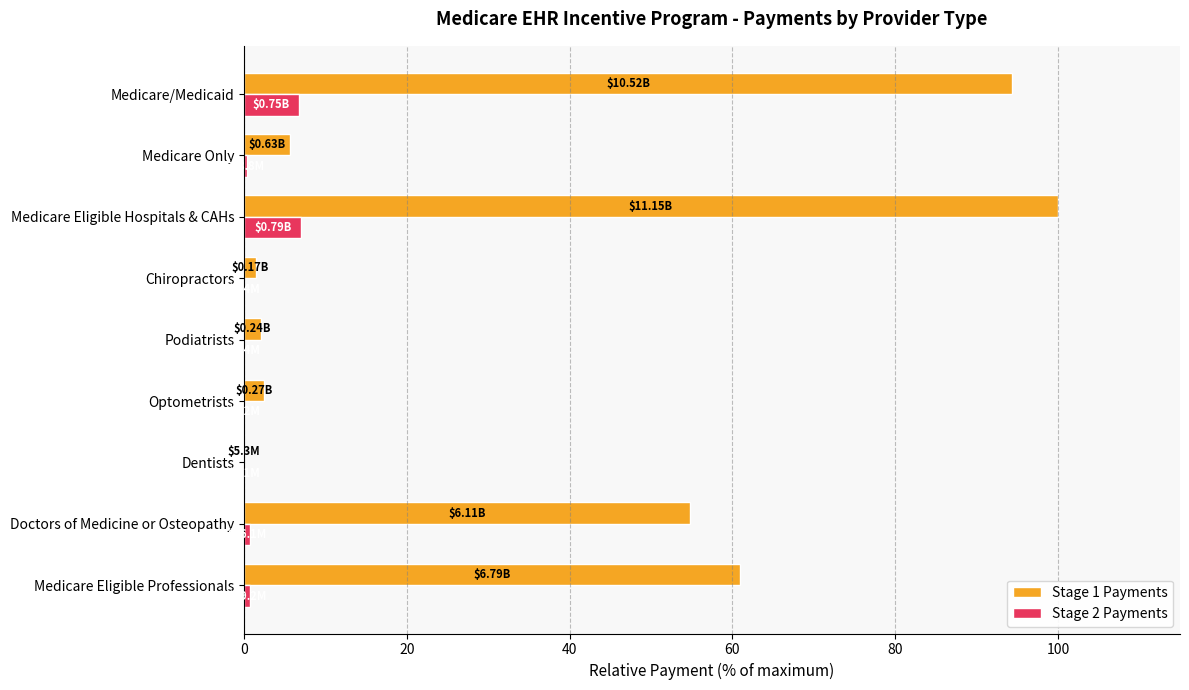

Which series has the largest total across all categories?

Stage 1 Payments